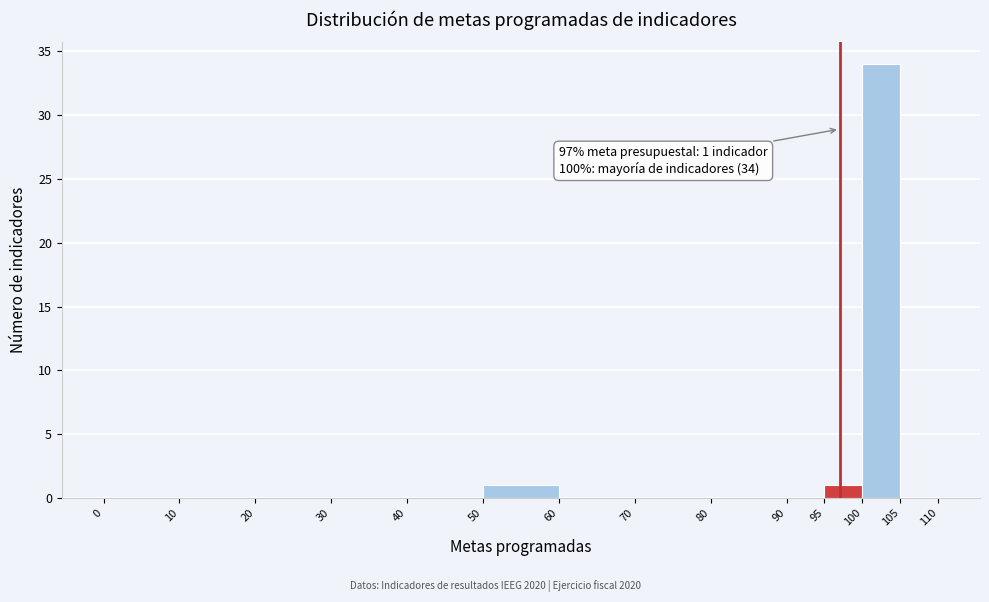

Over which range of the x-axis is the bar tallest?

100 to 105